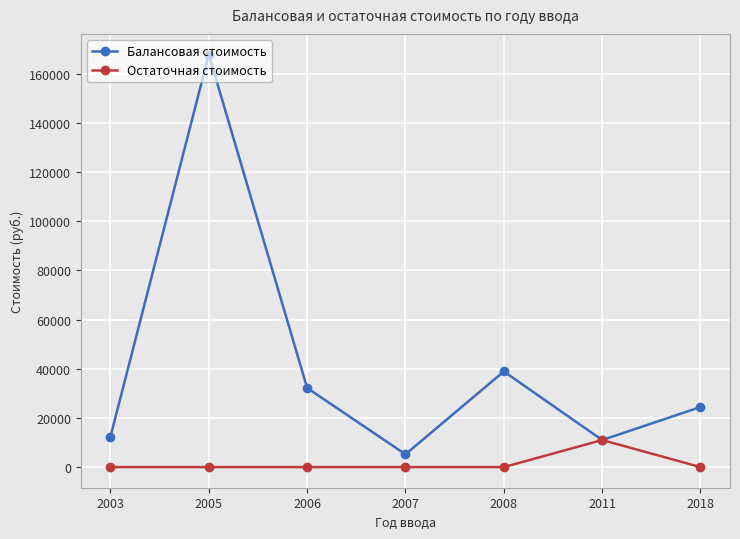

Where is the first local minimum for Балансовая стоимость?

2007